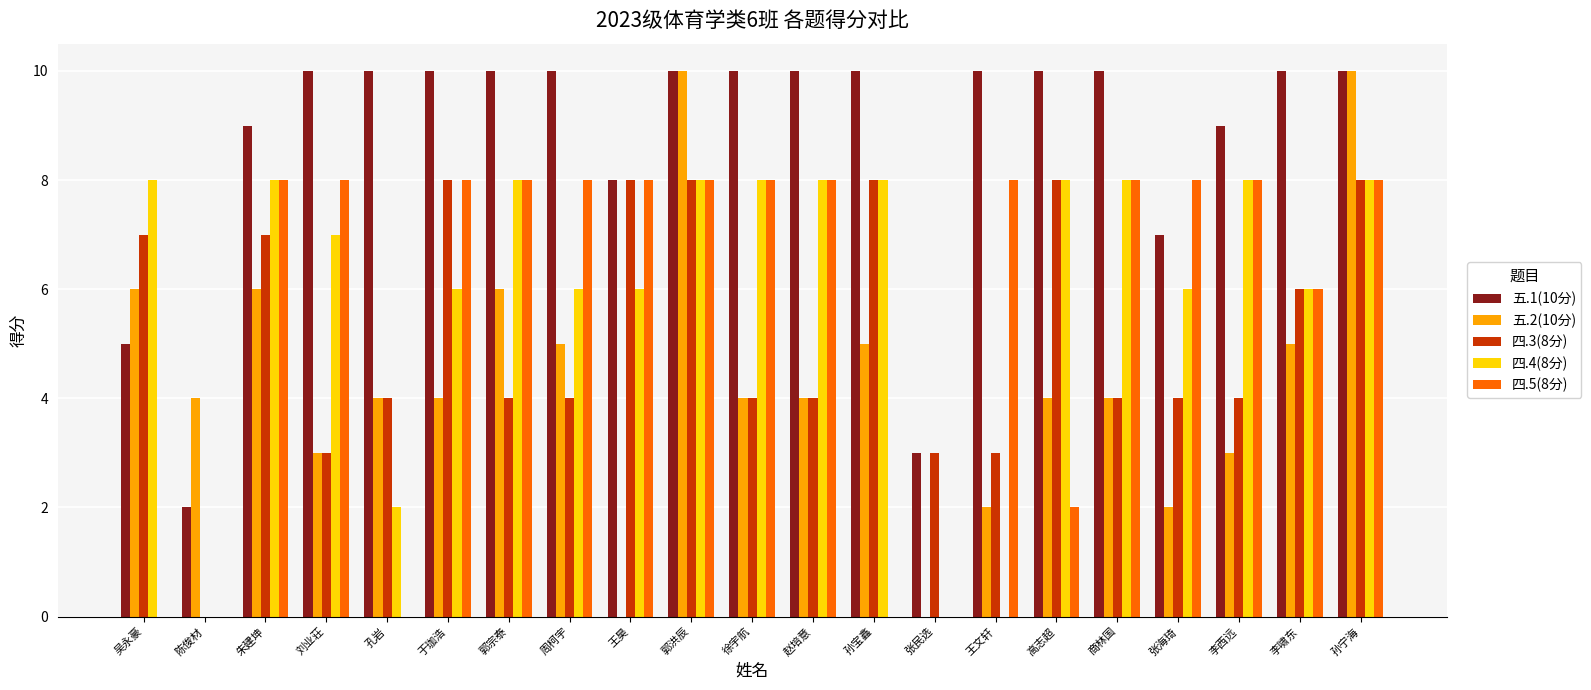

The value of 四.5(8分) at 王文轩 is 4. True or false?

False